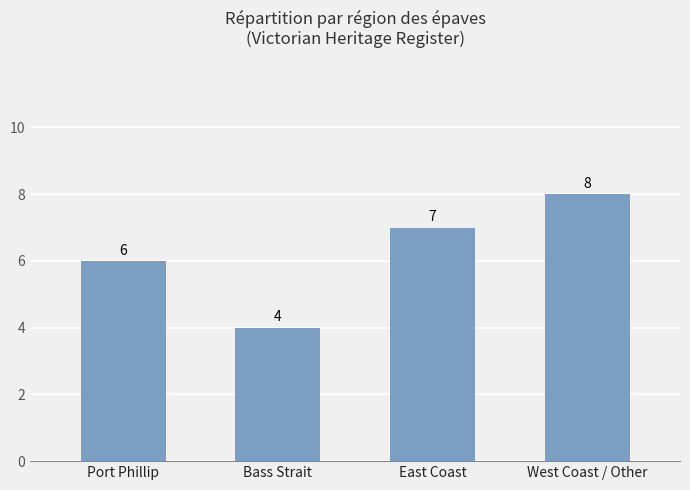

Which label corresponds to the largest value in the chart?

West Coast / Other